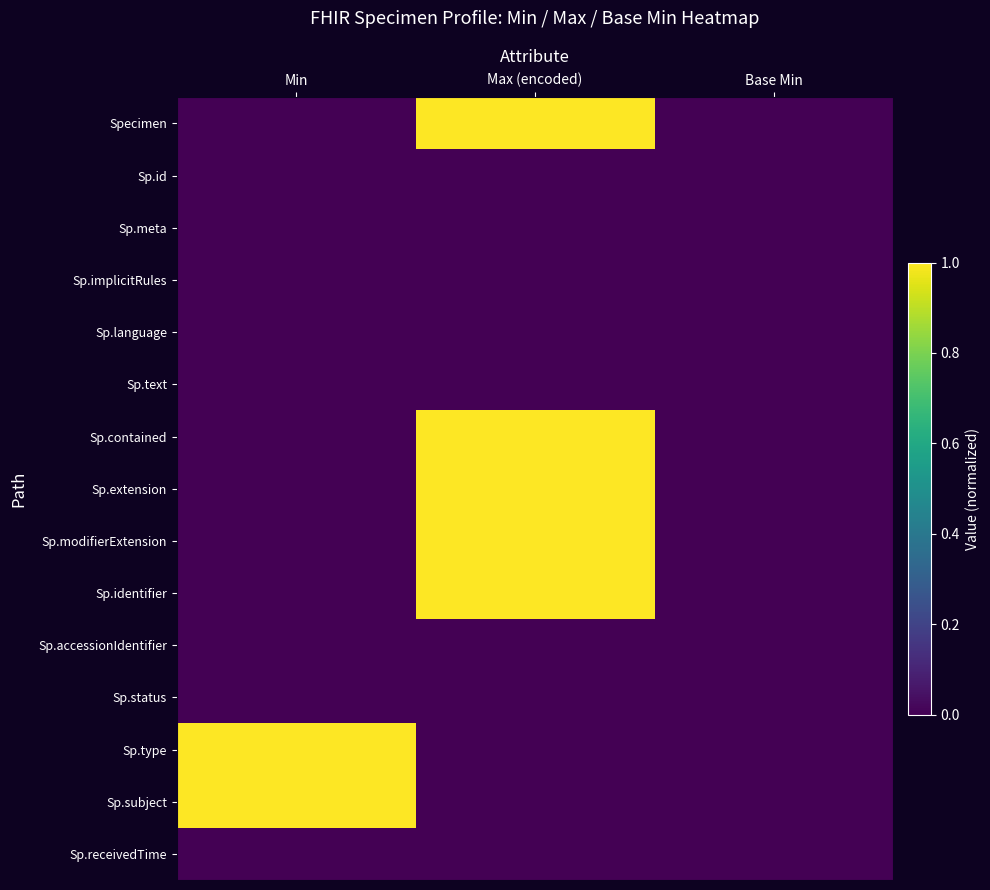

Reading left to right, list all the values displayed in this chart.

Specimen: Min=0	Max (encoded)=1	Base Min=0
Sp.id: Min=0	Max (encoded)=0	Base Min=0
Sp.meta: Min=0	Max (encoded)=0	Base Min=0
Sp.implicitRules: Min=0	Max (encoded)=0	Base Min=0
Sp.language: Min=0	Max (encoded)=0	Base Min=0
Sp.text: Min=0	Max (encoded)=0	Base Min=0
Sp.contained: Min=0	Max (encoded)=1	Base Min=0
Sp.extension: Min=0	Max (encoded)=1	Base Min=0
Sp.modifierExtension: Min=0	Max (encoded)=1	Base Min=0
Sp.identifier: Min=0	Max (encoded)=1	Base Min=0
Sp.accessionIdentifier: Min=0	Max (encoded)=0	Base Min=0
Sp.status: Min=0	Max (encoded)=0	Base Min=0
Sp.type: Min=1	Max (encoded)=0	Base Min=0
Sp.subject: Min=1	Max (encoded)=0	Base Min=0
Sp.receivedTime: Min=0	Max (encoded)=0	Base Min=0